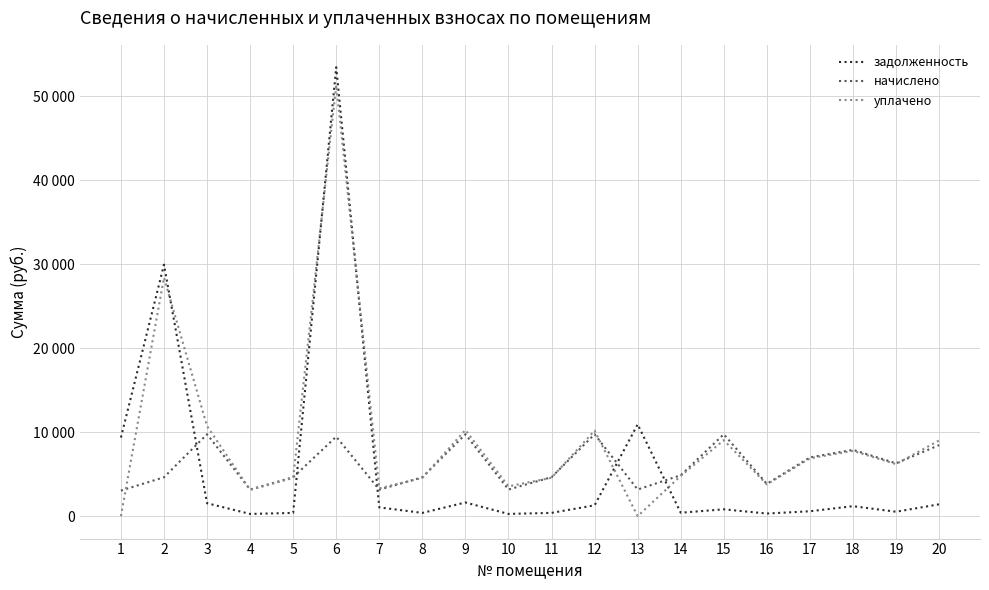

How many interior local peaks does the начислено series have?

6